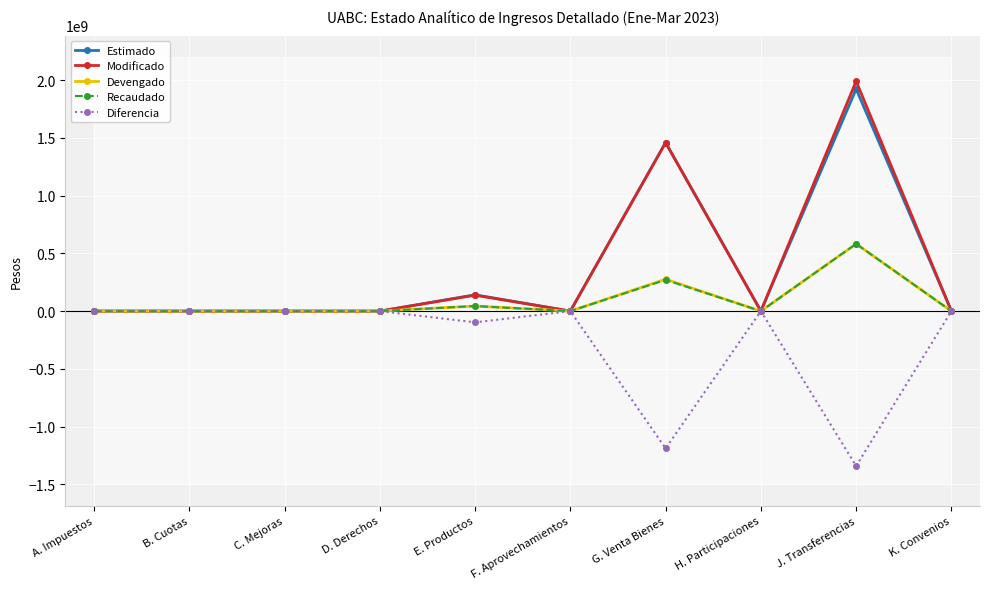

Reading left to right, what are all the values shown in this chart?

Estimado: 0	0	0	0	141142000	0	1458759269	0	1922896332	0
Modificado: 0	0	0	0	138011028	0	1458734414	0	1990169138	0
Devengado: 0	0	0	0	43973997	0	276072604	0	582106506	0
Recaudado: 0	0	0	0	43973997	0	270175715	0	582106506	0
Diferencia: 0	0	0	0	-97168003	0	-1188583554	0	-1340789826	0